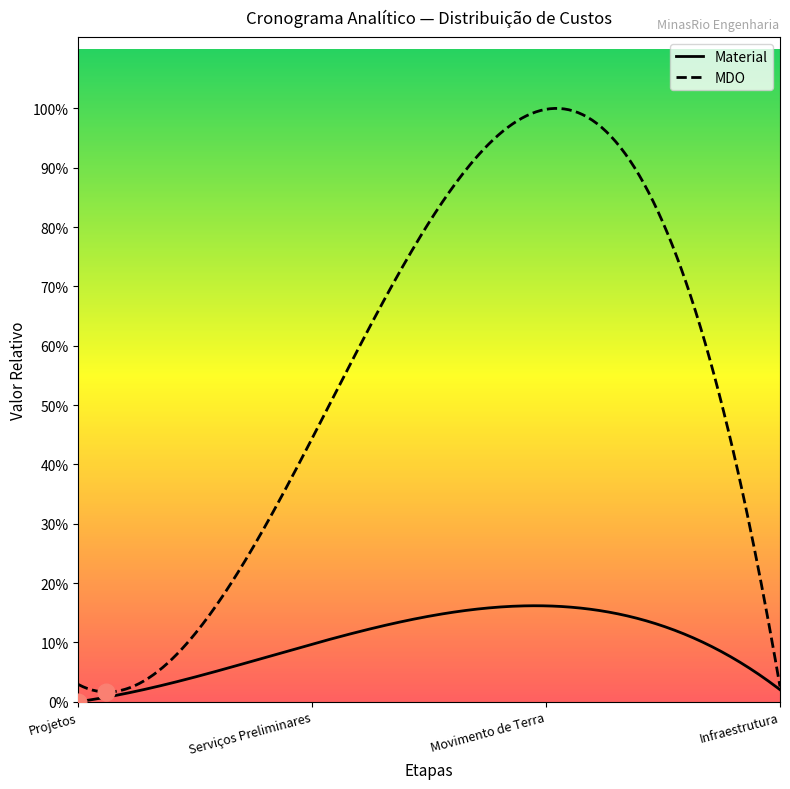

Reading left to right, transcribe all the data shown in this chart.

Material: Projetos=0.0	Serviços Preliminares=4091.0	Movimento de Terra=6816.3	Infraestrutura=852.1
MDO: Projetos=1226.2	Serviços Preliminares=18739.5	Movimento de Terra=42144.2	Infraestrutura=1076.0